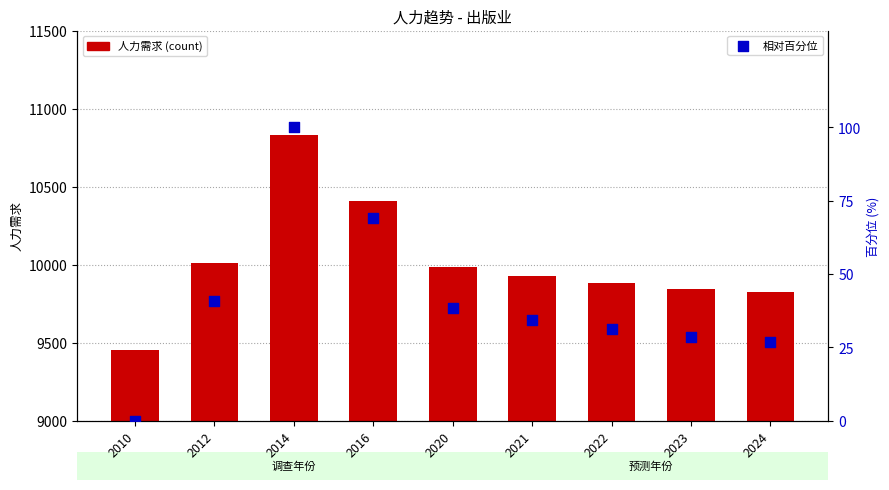

Which series reaches the maximum Y coordinate?

人力需求